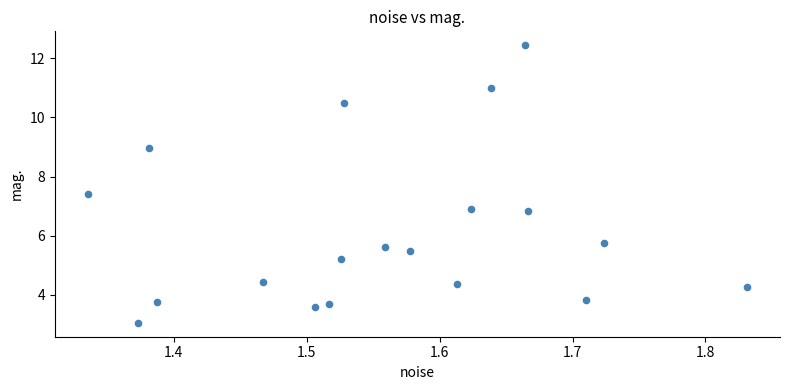

What is the range of X values (max minus min)?

0.5